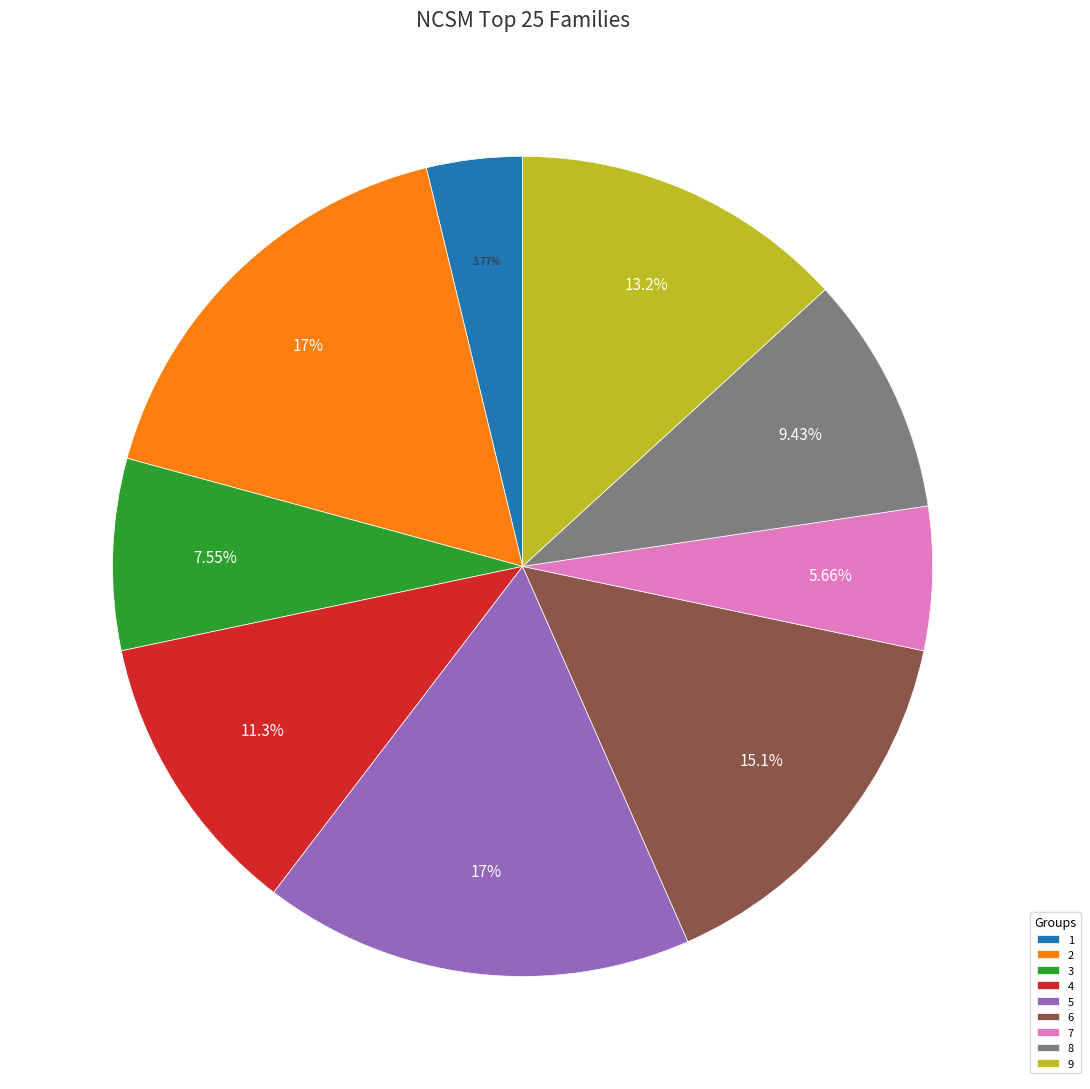

True or false: 2 accounts for 17% of the total.

True